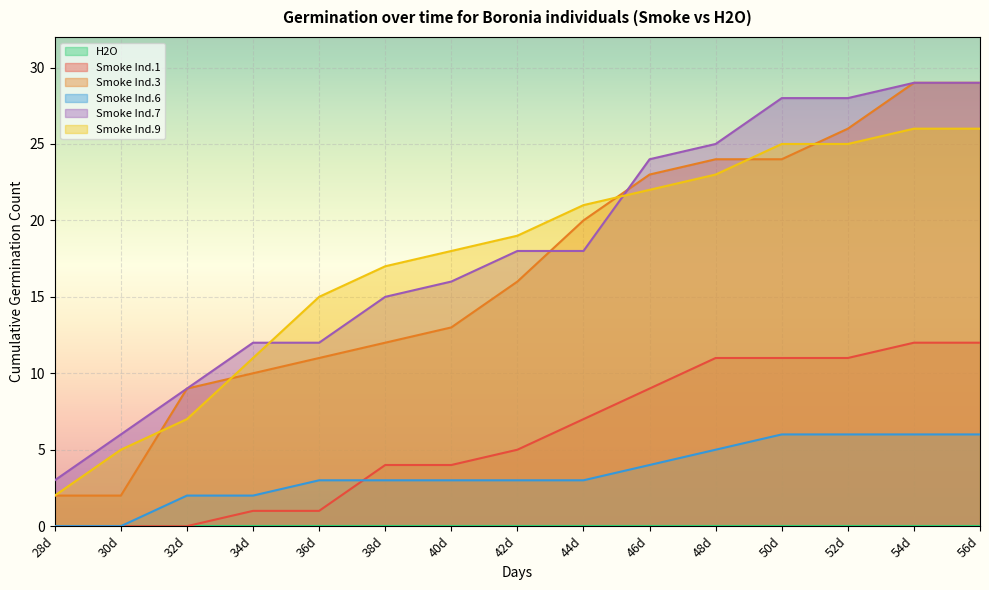

What is the difference between the highest and lowest values at 40d?

18